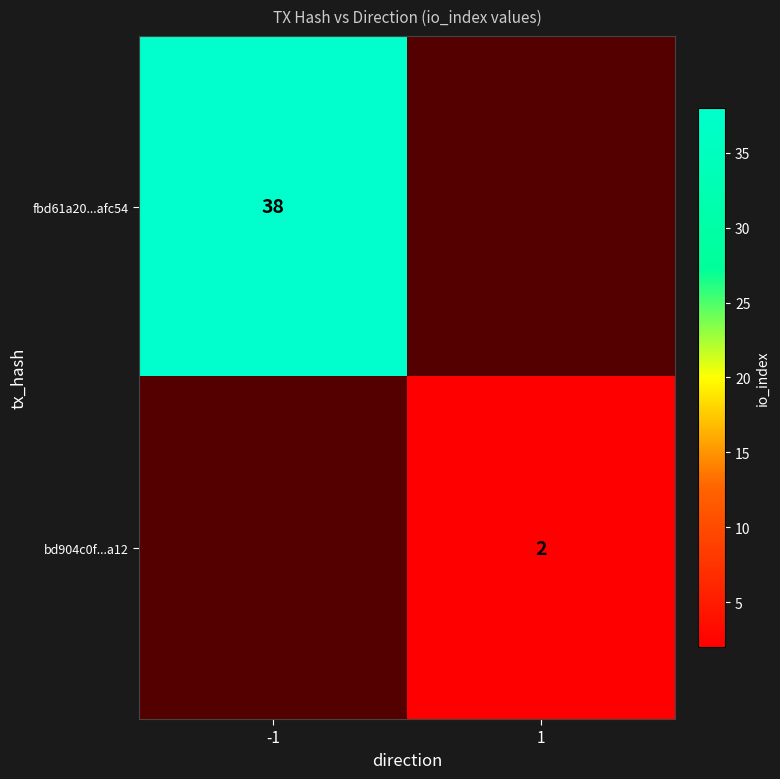

Is the value of bd904c0f...a12 at 1 greater than the value of fbd61a20...afc54 at -1?

No